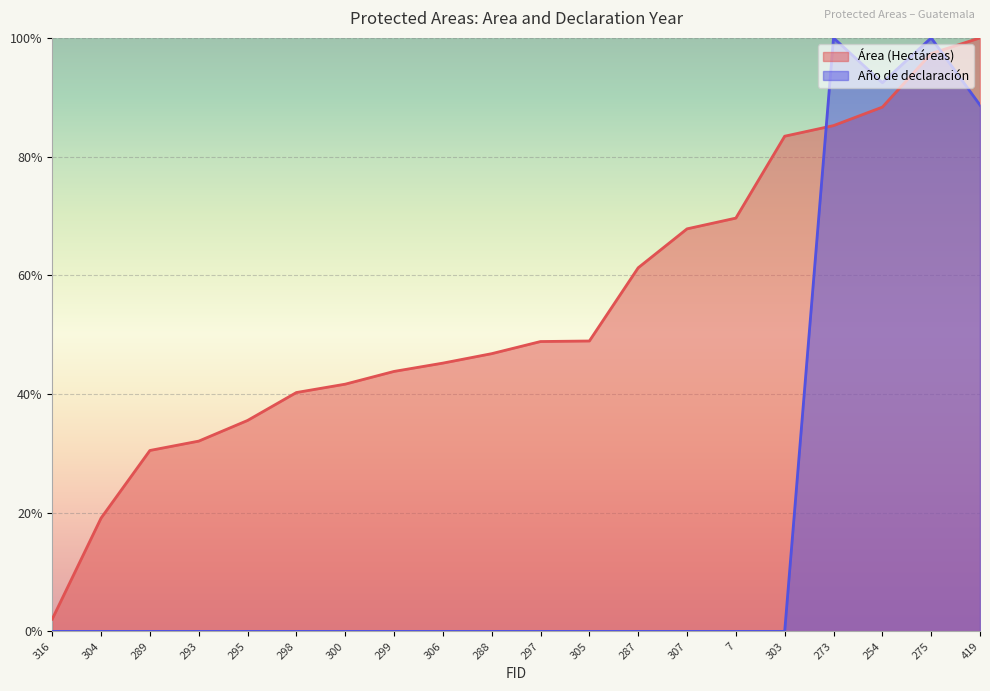

The value of Año de declaración at 295 is 0.5. True or false?

False